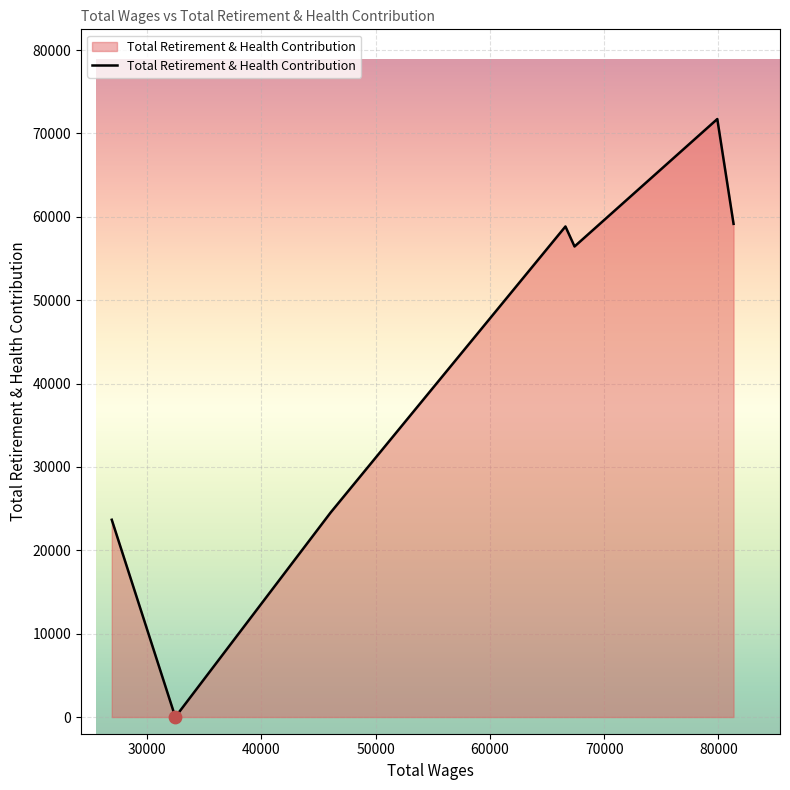

What is the greatest value displayed?

71730